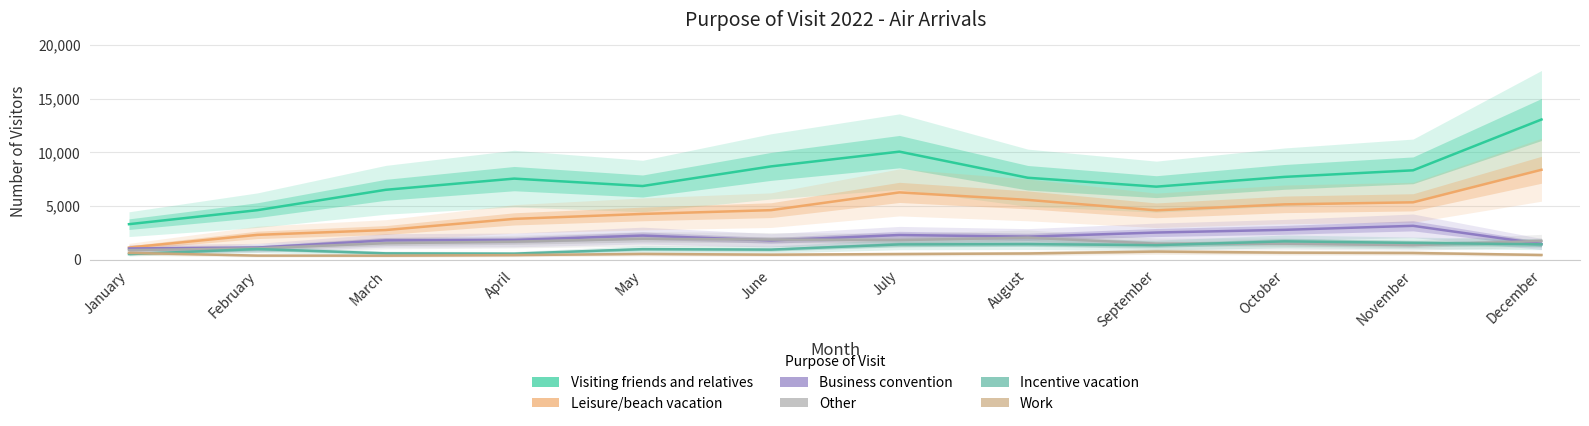

Rank the series by their maximum value, from lowest to highest.

Work, Incentive vacation, Other, Business convention, Leisure/beach vacation, Visiting friends and relatives